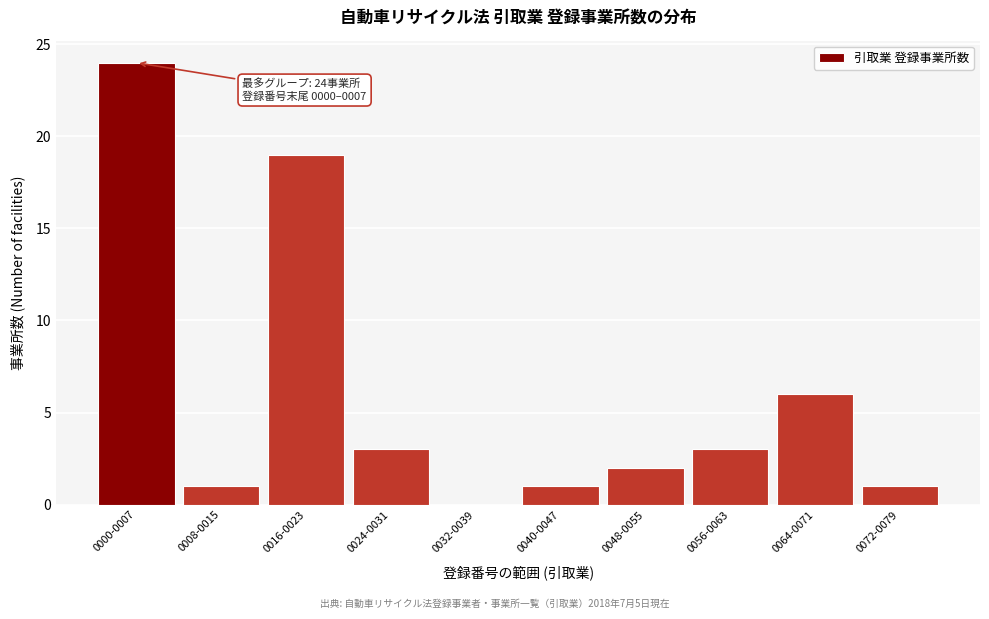

Reading left to right, transcribe all the data shown in this chart.

0000-0007=24	0008-0015=1	0016-0023=19	0024-0031=3	0032-0039=0	0040-0047=1	0048-0055=2	0056-0063=3	0064-0071=6	0072-0079=1